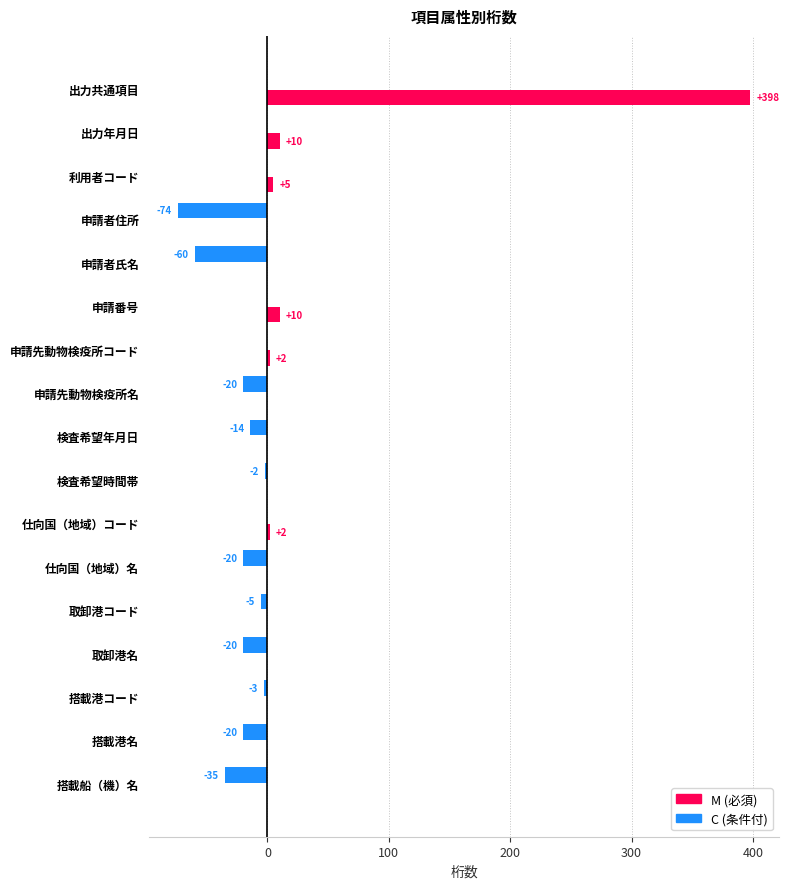

How many distinct data groups are displayed?

2